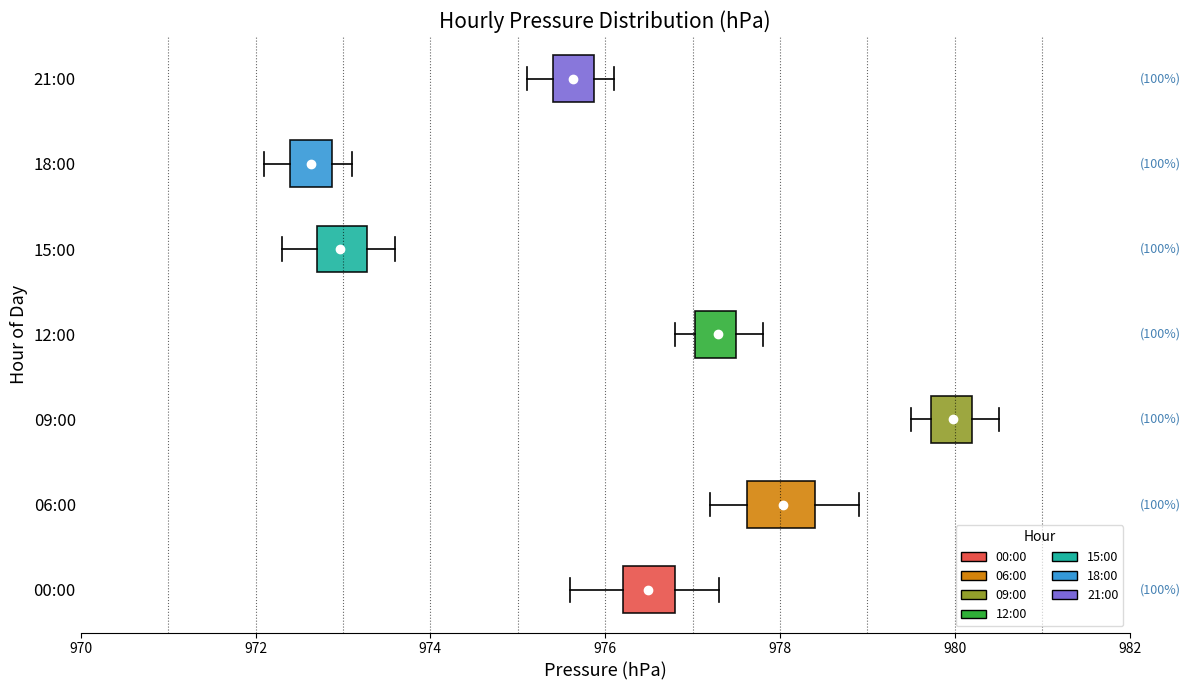

Where does the right whisker of the box for 12:00 end on the x-axis? The values are not printed on the chart, so give them approximately, as read against the axis.

977.8